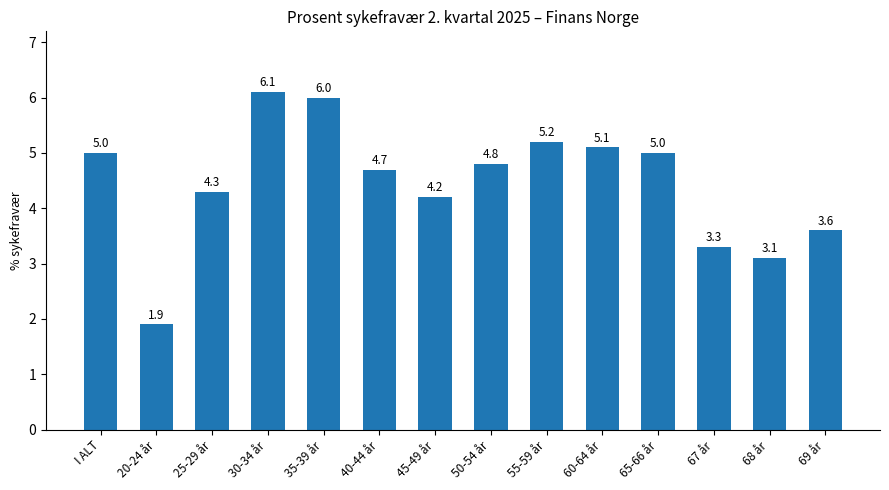

Reading left to right, list all the values displayed in this chart.

I ALT=5.0	20-24 år=1.9	25-29 år=4.3	30-34 år=6.1	35-39 år=6.0	40-44 år=4.7	45-49 år=4.2	50-54 år=4.8	55-59 år=5.2	60-64 år=5.1	65-66 år=5.0	67 år=3.3	68 år=3.1	69 år=3.6